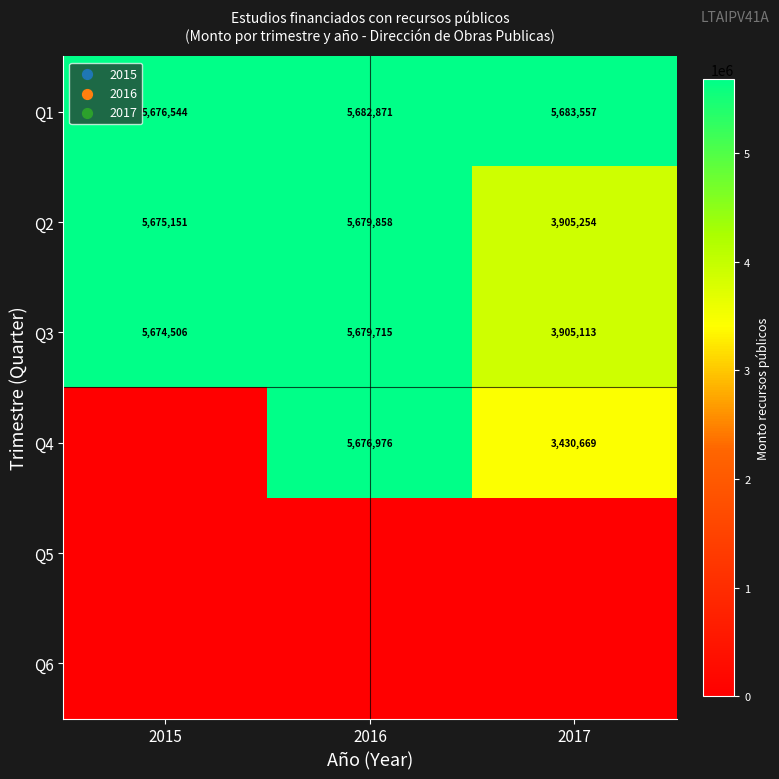

What is the difference between the Q4 values at 2016 and 2017?

2246307